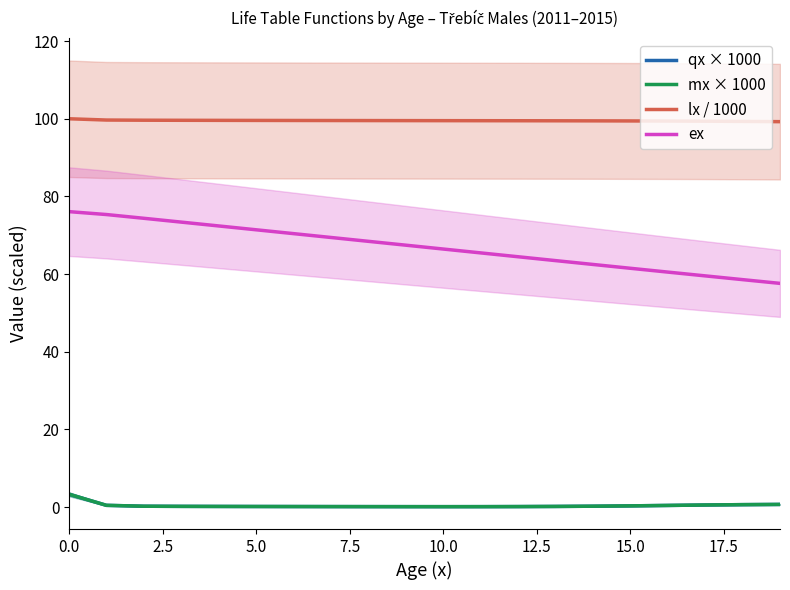

At how many categories does at least one series exceed 54?

20